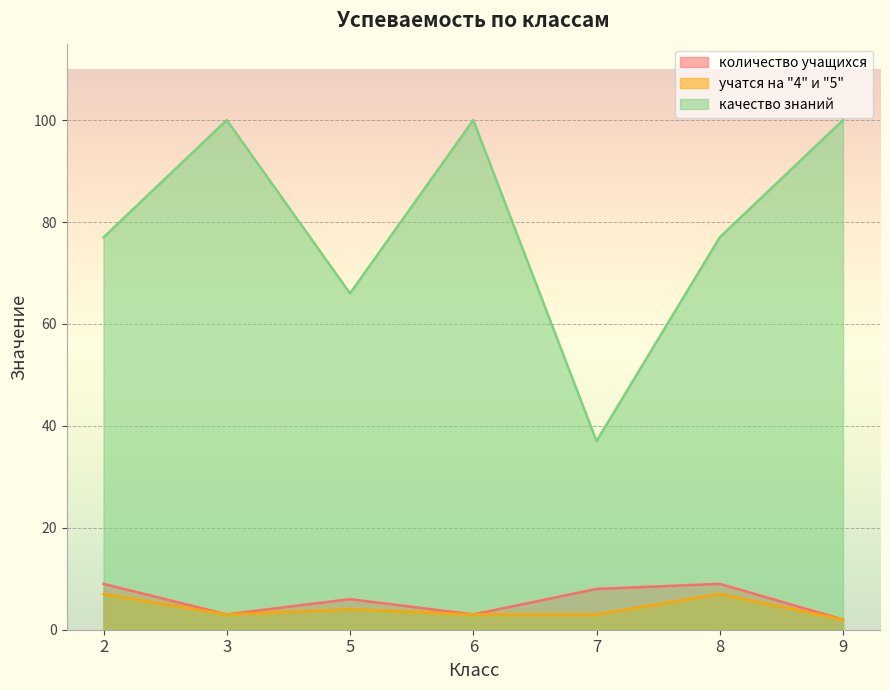

How many data points in количество учащихся are above 6?

3